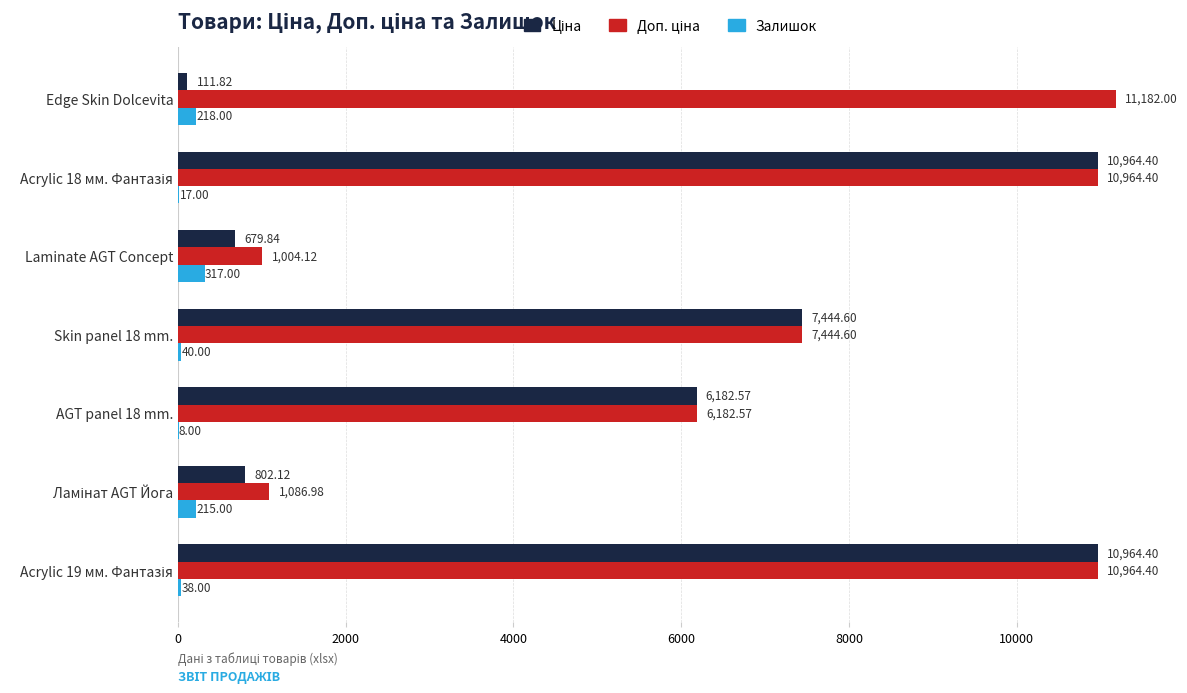

What is the maximum value shown in the chart?

11182.0